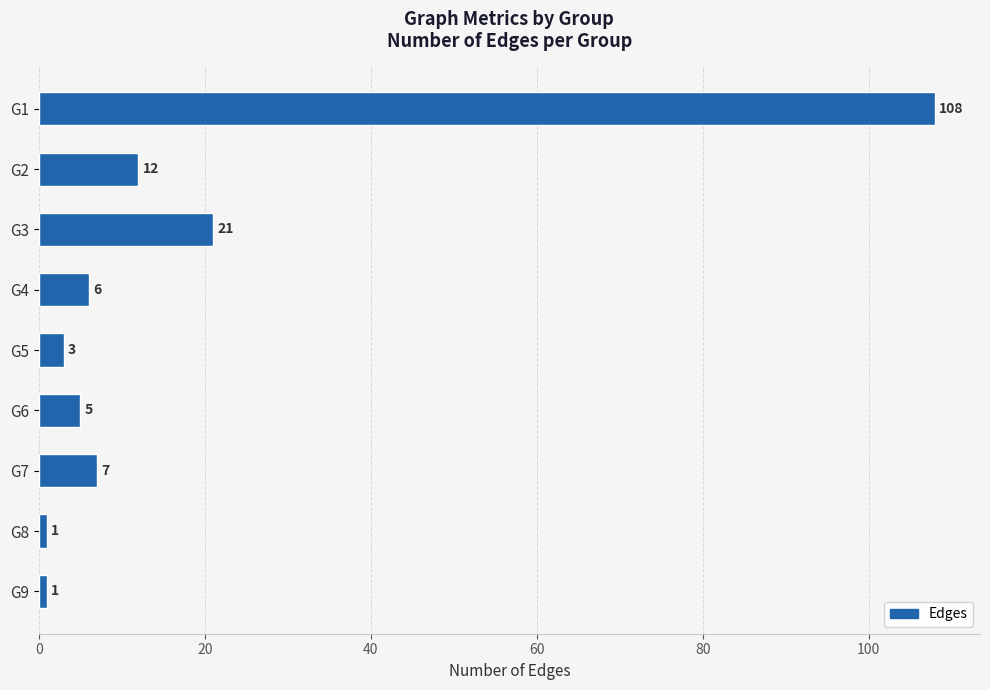

Reading top to bottom, transcribe all the data shown in this chart.

108	12	21	6	3	5	7	1	1